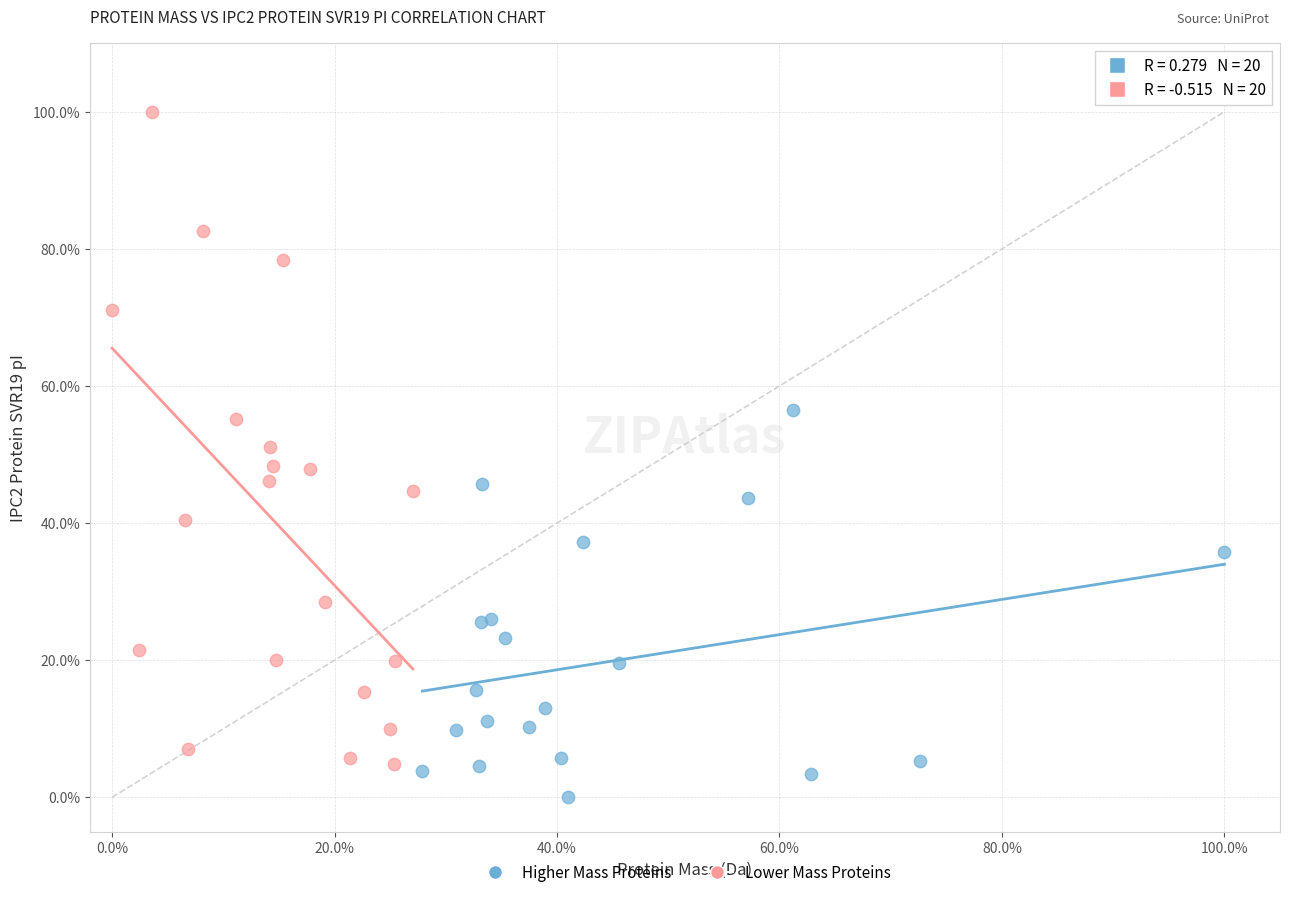

Which series reaches the minimum Y coordinate?

Higher Mass Proteins